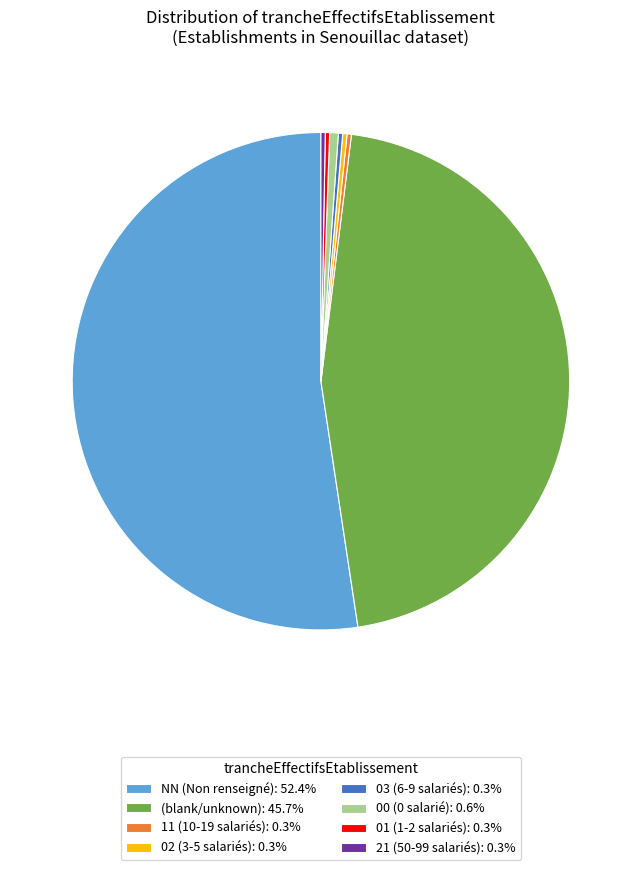

Is the sum of (blank/unknown): 45.7% and 00 (0 salarié): 0.6% greater than half?

No